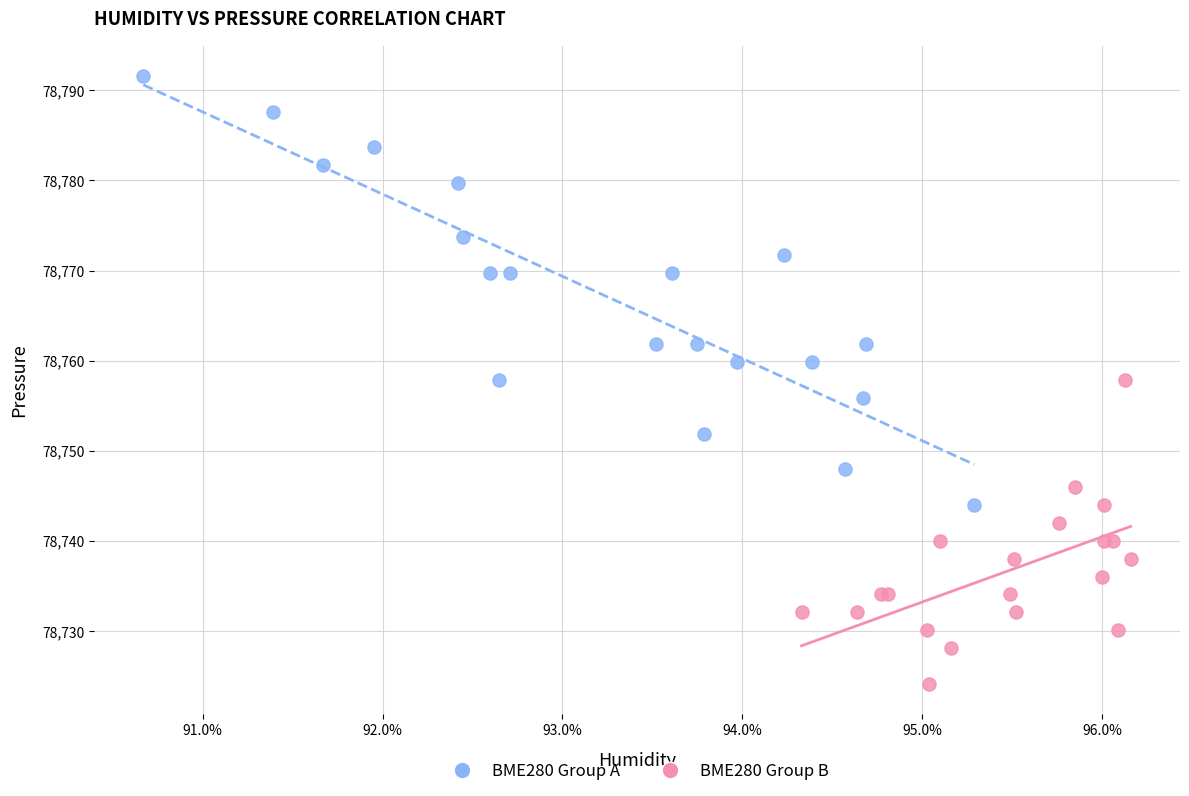

Which series has the widest spread of Y values?

BME280 Group A